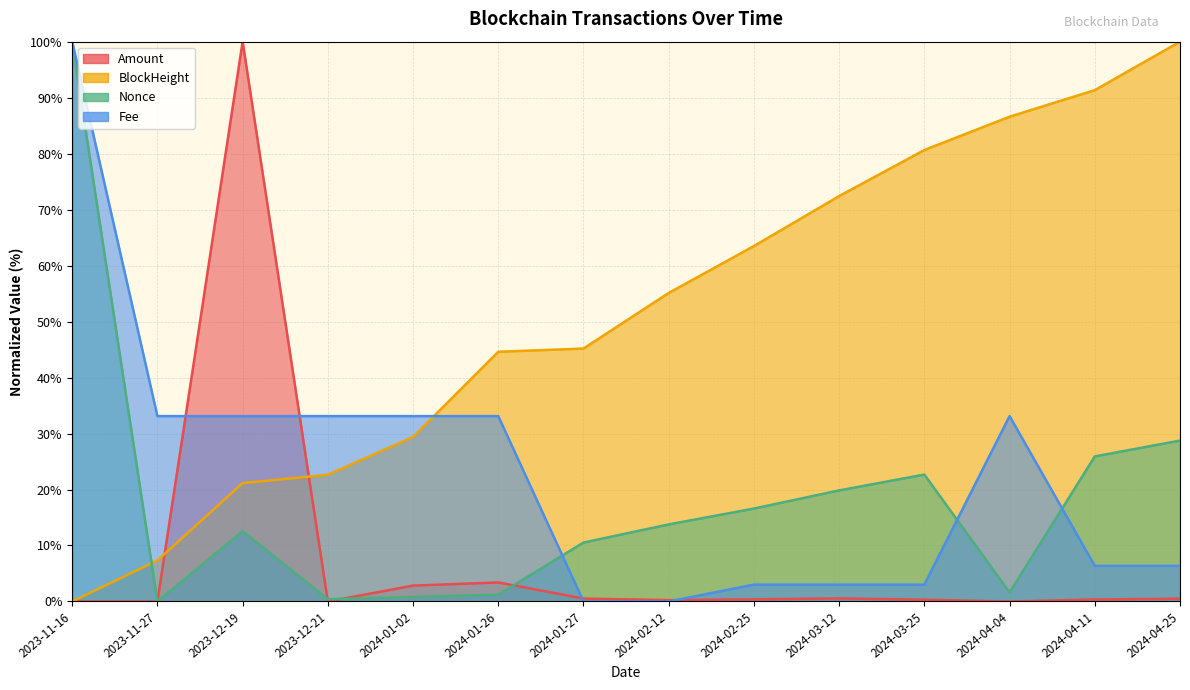

At which category does Fee reach its first local peak?

2024-04-04